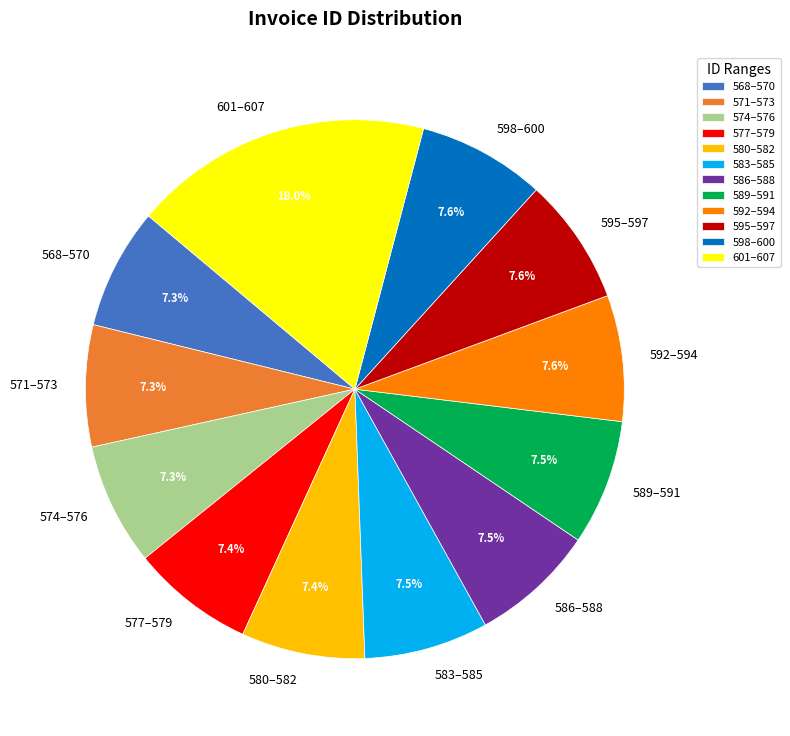

Count the number of slices in the pie.

12